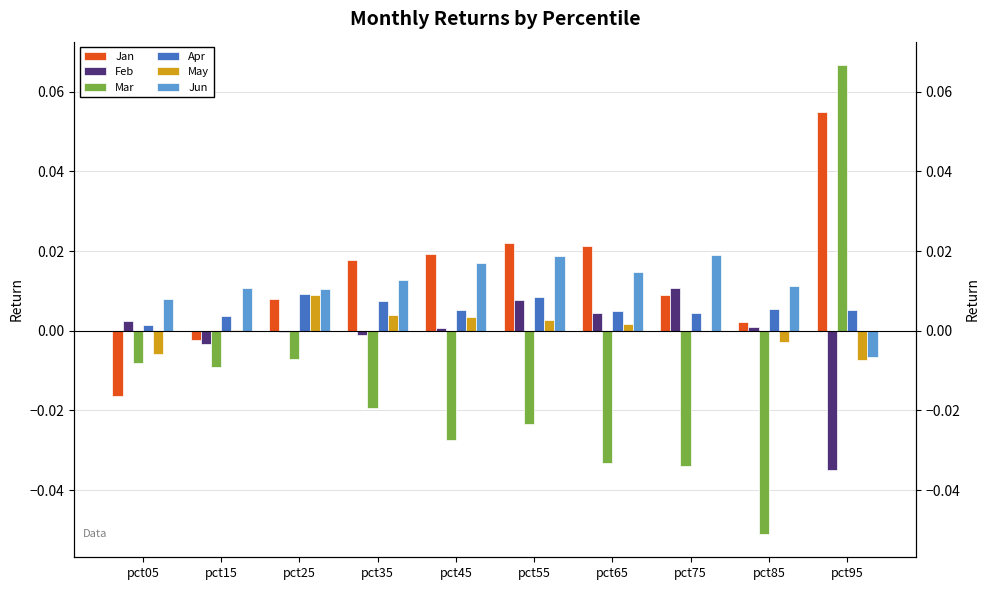

How many series are shown in this chart?

6